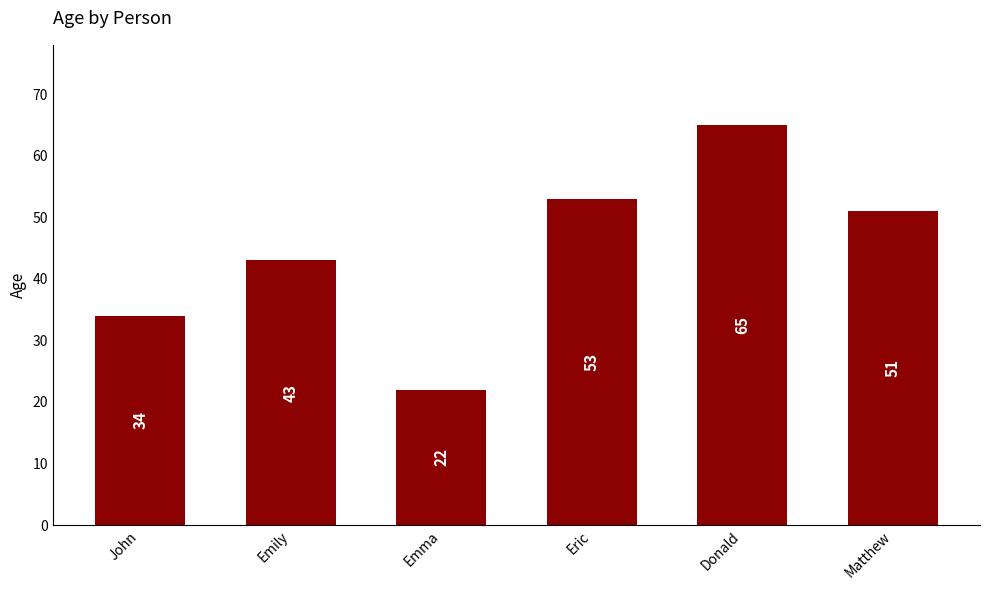

Are the bars horizontal?

No